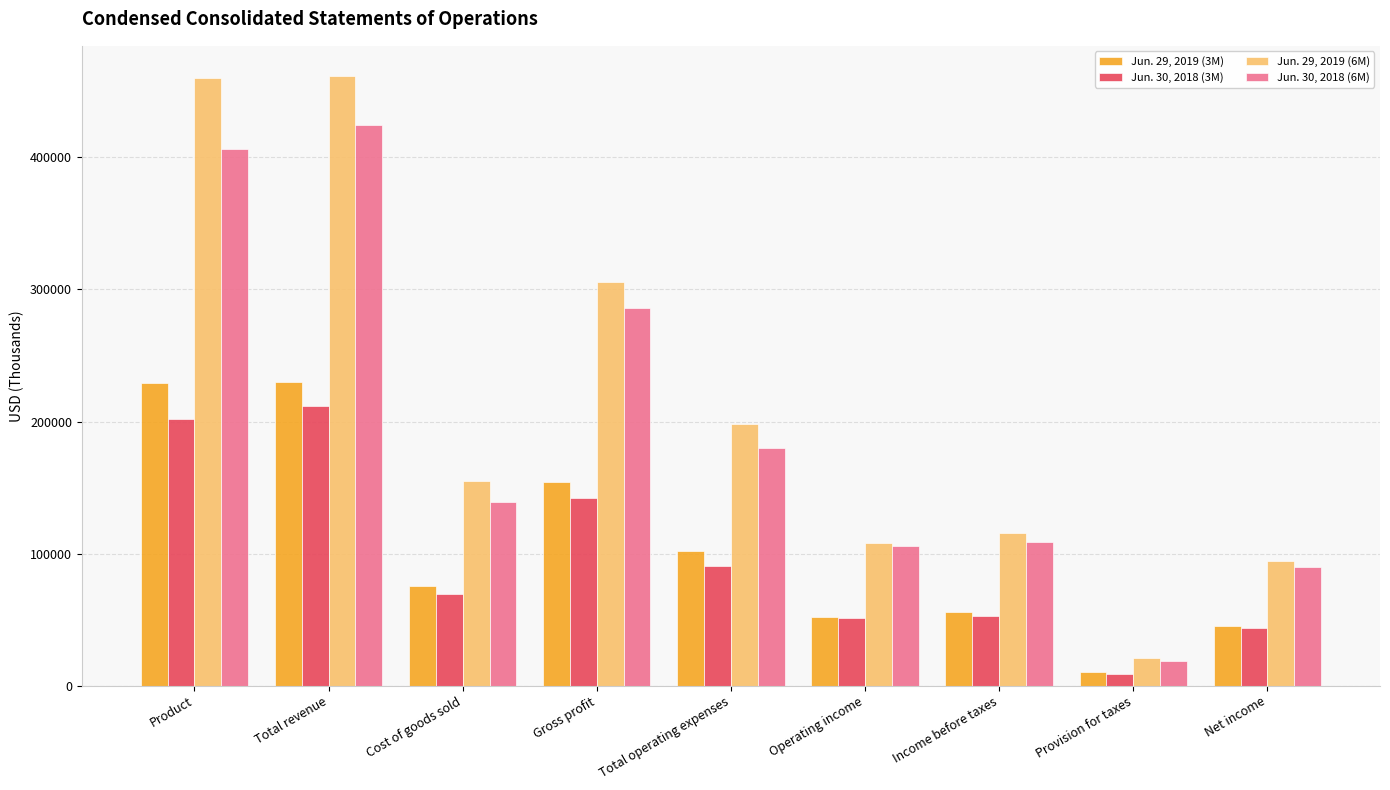

At which label is Jun. 30, 2018 (3M) closest to 110392?

Total operating expenses